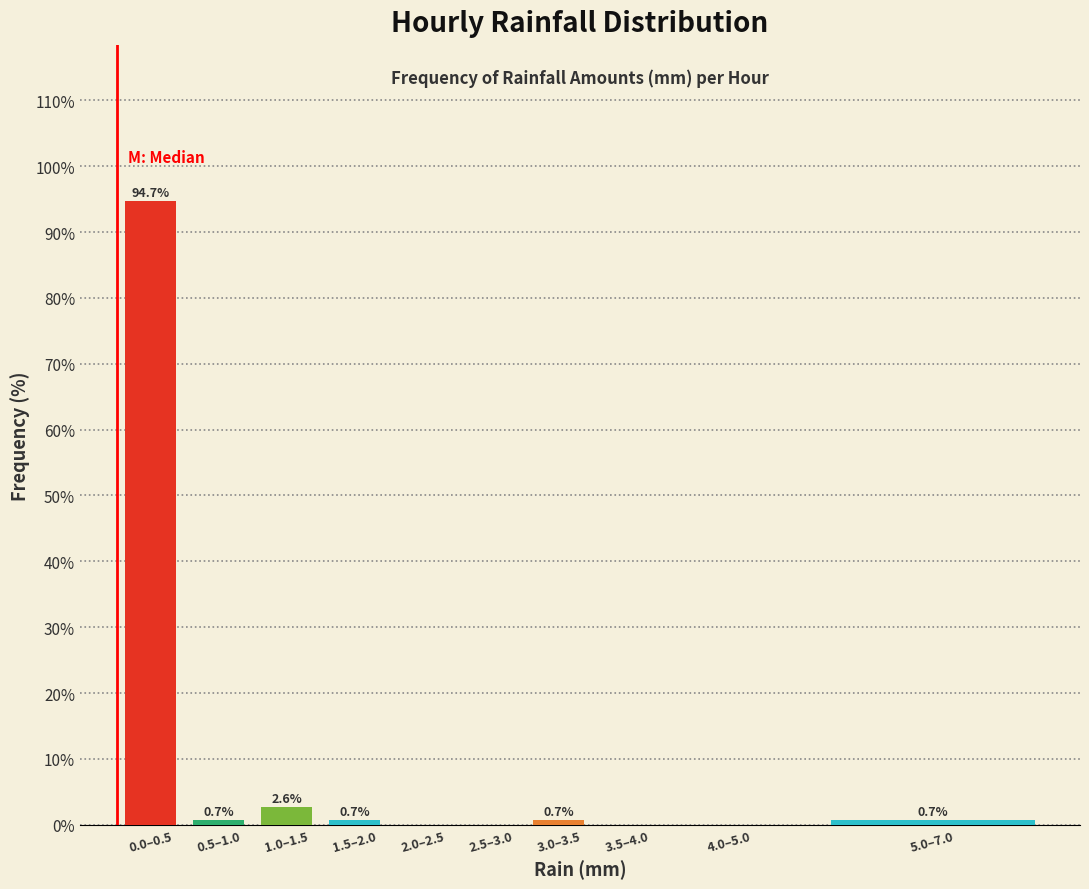

Reading right to left, list all the values displayed in this chart.

5.0–7.0=0.7	4.0–5.0=0.0	3.5–4.0=0.0	3.0–3.5=0.7	2.5–3.0=0.0	2.0–2.5=0.0	1.5–2.0=0.7	1.0–1.5=2.6	0.5–1.0=0.7	0.0–0.5=94.7